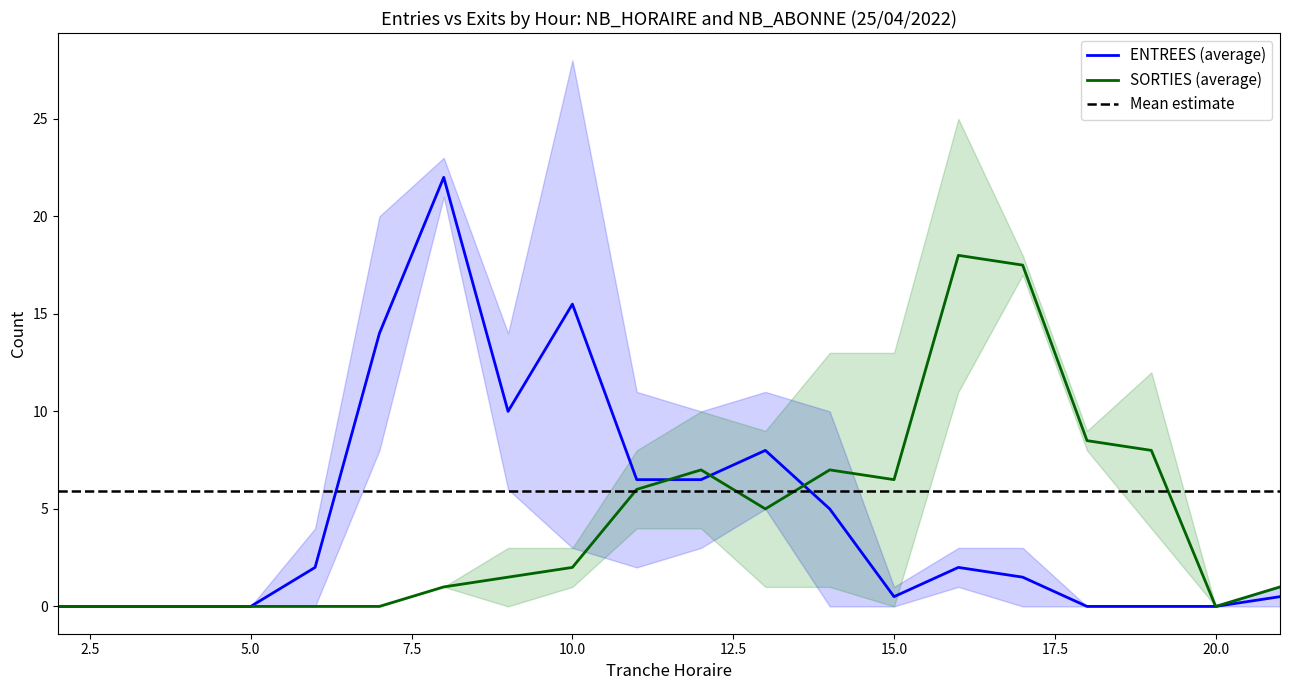

What is the highest value of the SORTIES (average) series?

18.0